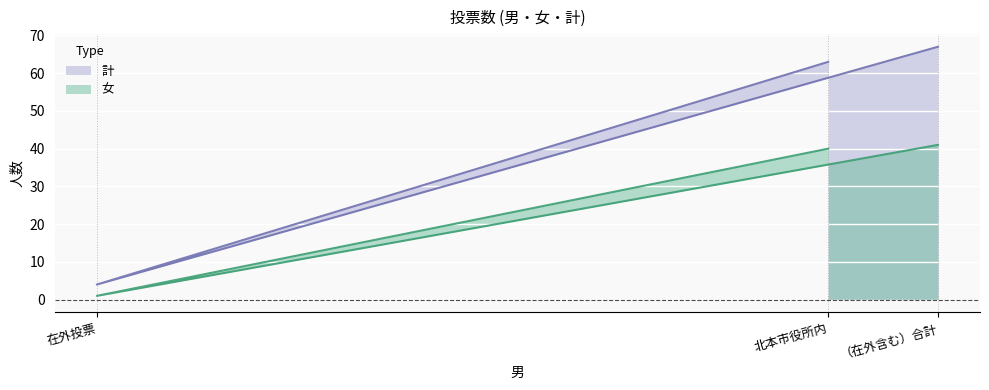

What is the approximate value of 女 at 北本市役所内, to the nearest 5?

40